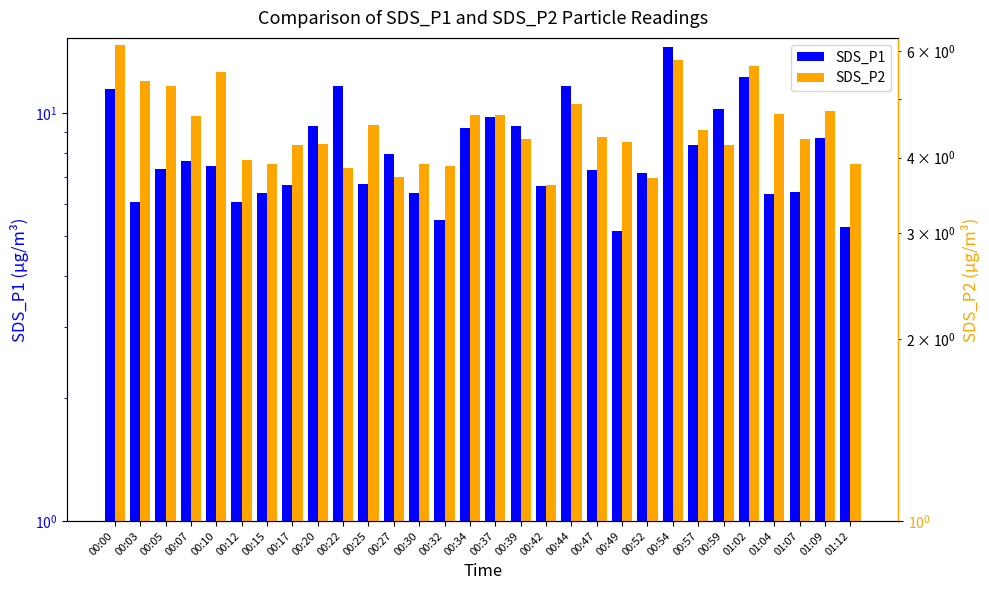

How many bars are there in total?

60